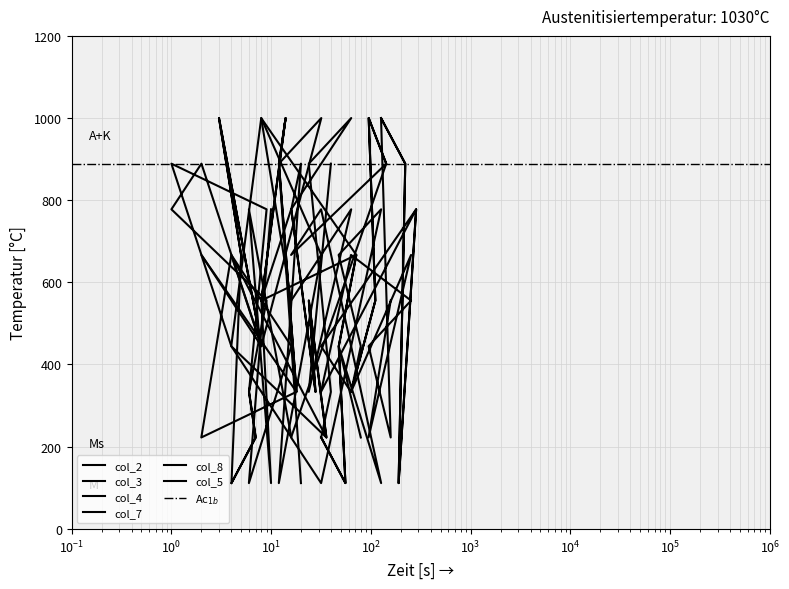

The value of col_2 at 8 is 444.4. True or false?

True